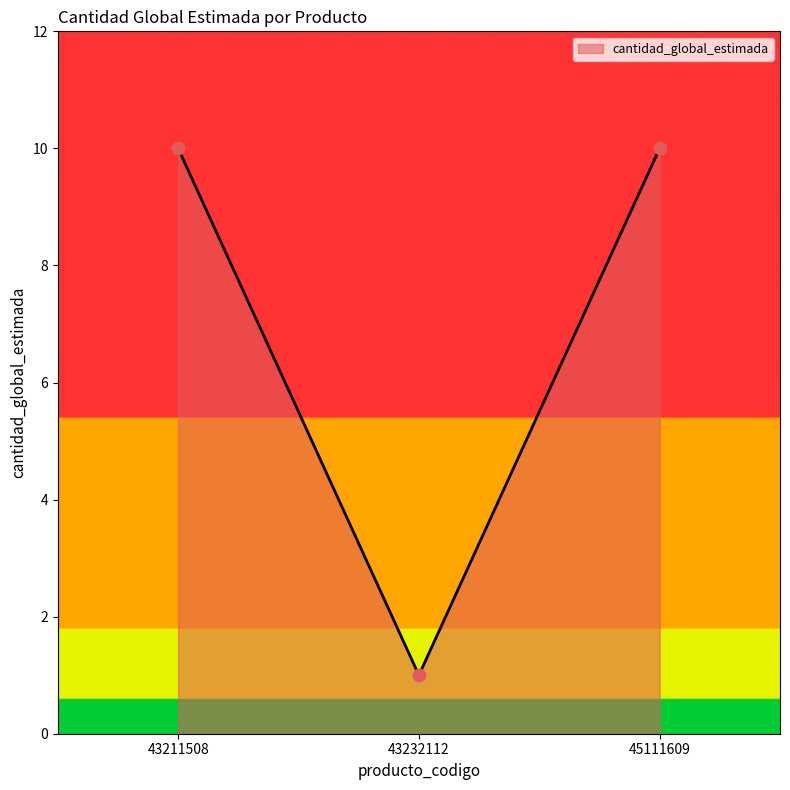

Between 43211508 and 43232112, which is larger?

43211508